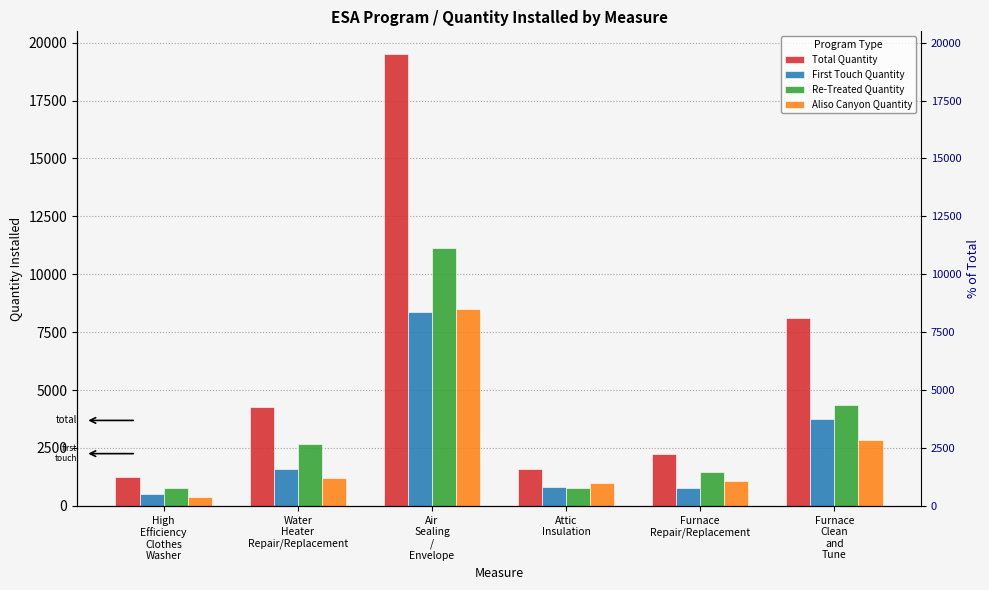

The value of Aliso Canyon Quantity at Water
Heater
Repair/Replacement is 722. True or false?

False